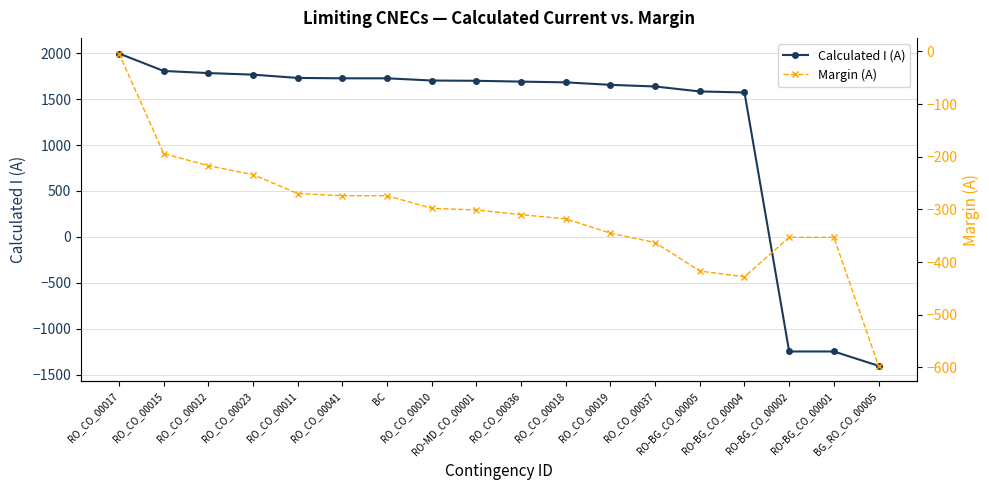

Where does the Calculated I (A) series first go above 1699?

RO_CO_00017